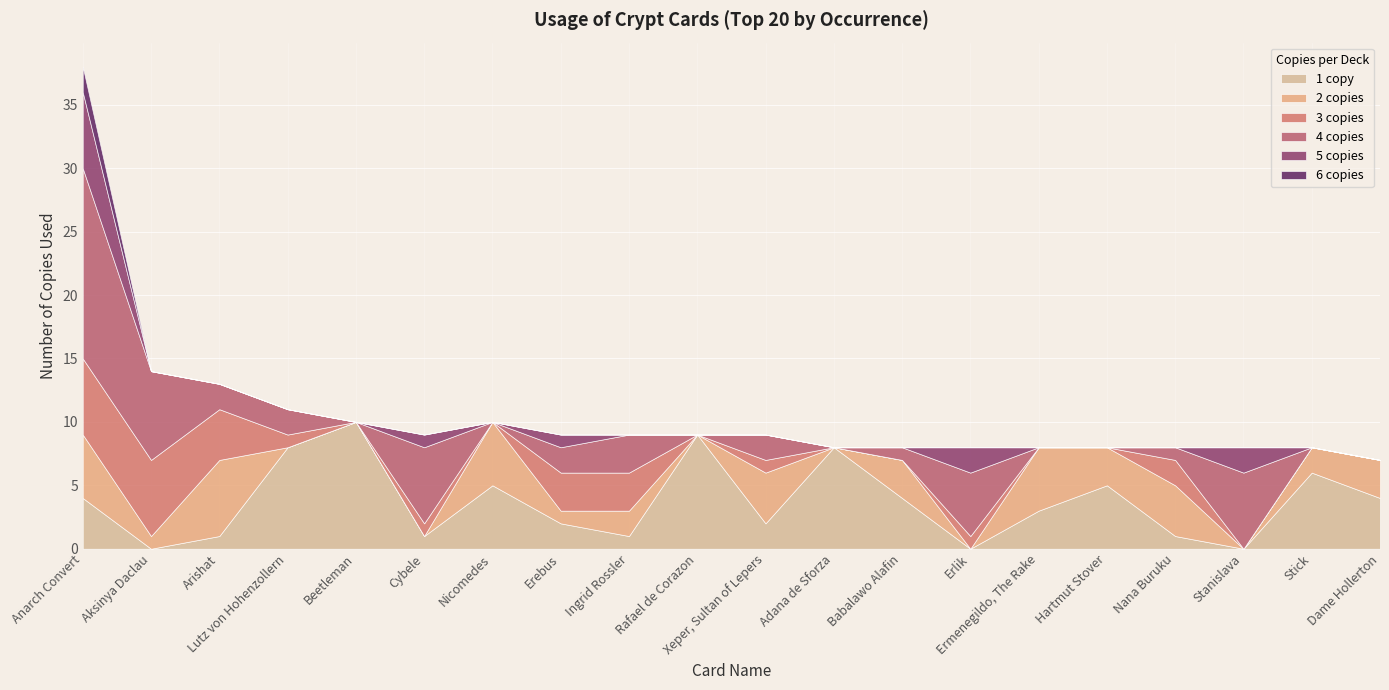

Which series changed the most between Rafael de Corazon and Hartmut Stover?

1 copy